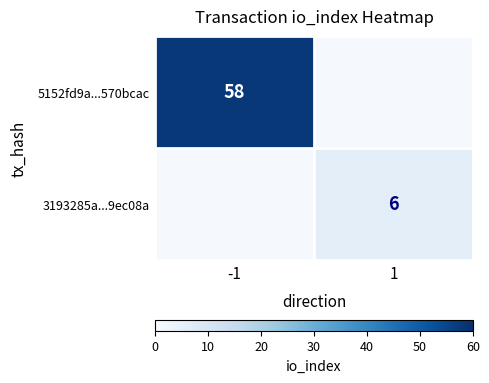

Is it true that 3193285a...9ec08a equals 10 at 1?

False